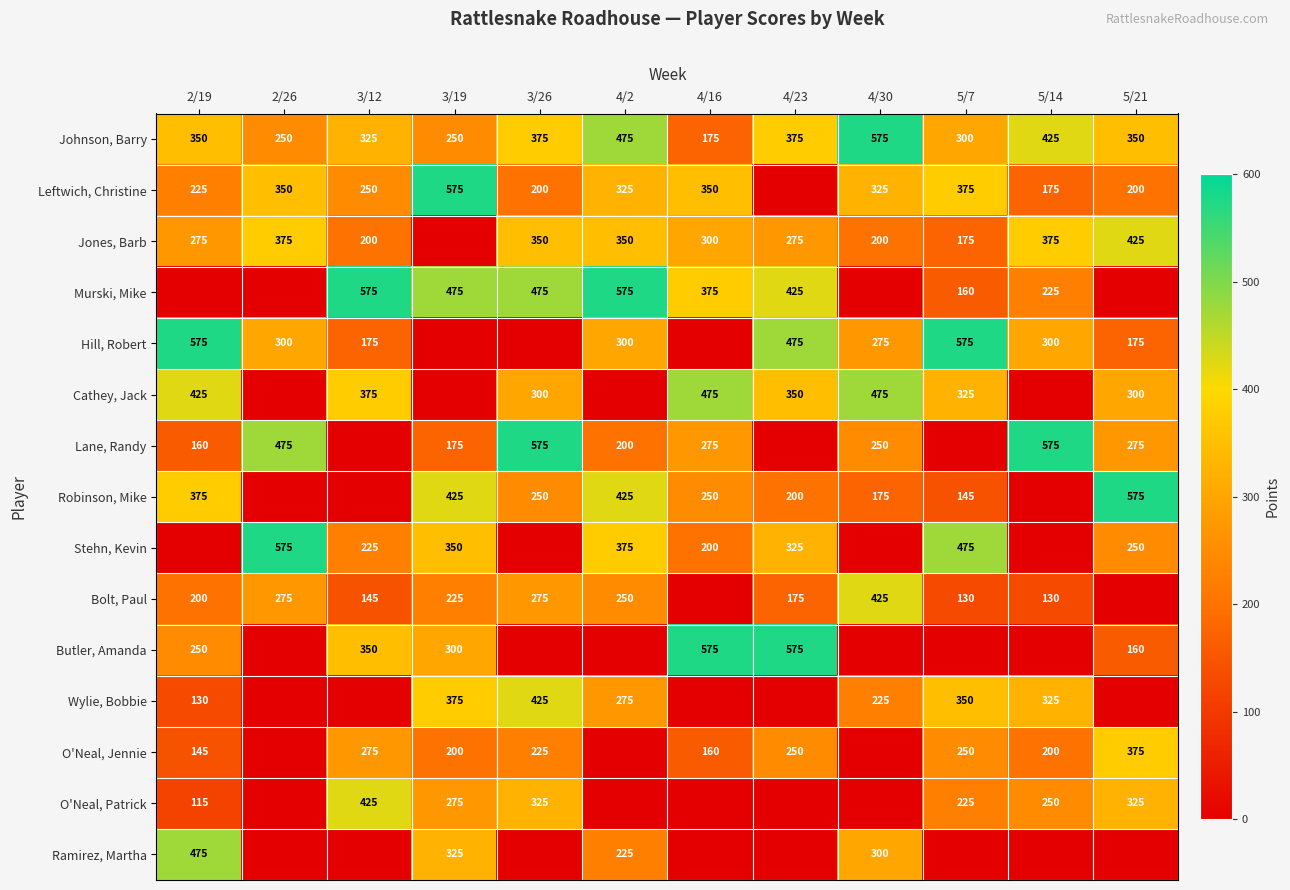

What is the sum of the Johnson, Barry values at 4/23 and 4/16?

550